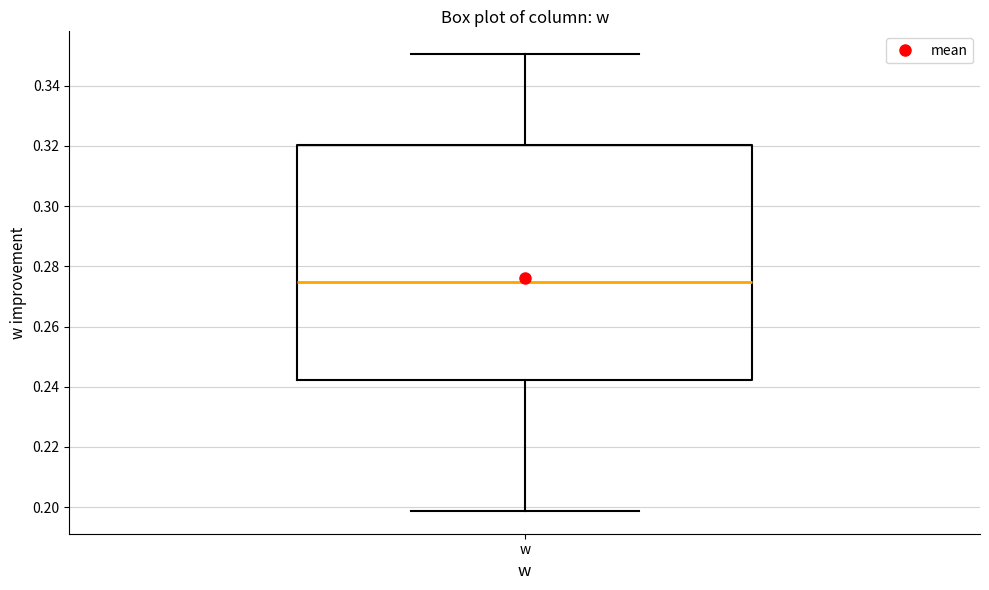

Transcribe this box plot: give where the median line is, the range the box spans, and where the two whiskers end, as read against the y-axis. The values are not printed on the chart, so give them approximately, as read against the axis.

median 0.274, box 0.242 to 0.320, whiskers 0.198 to 0.350